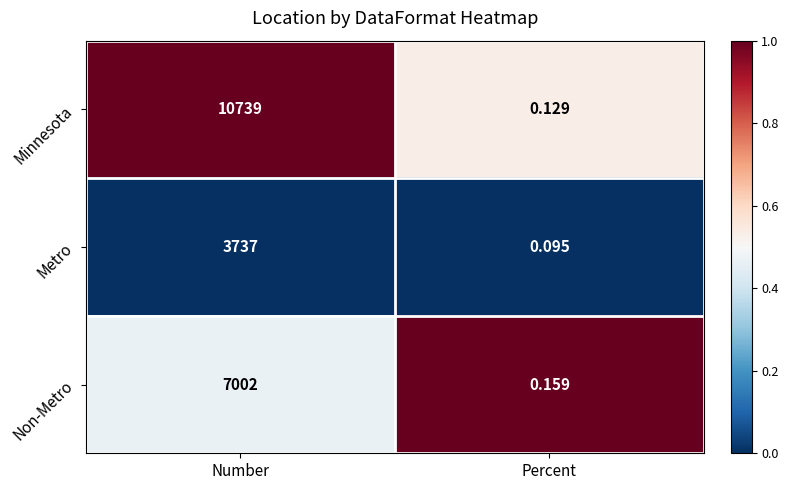

Which series has the largest total across all categories?

Minnesota